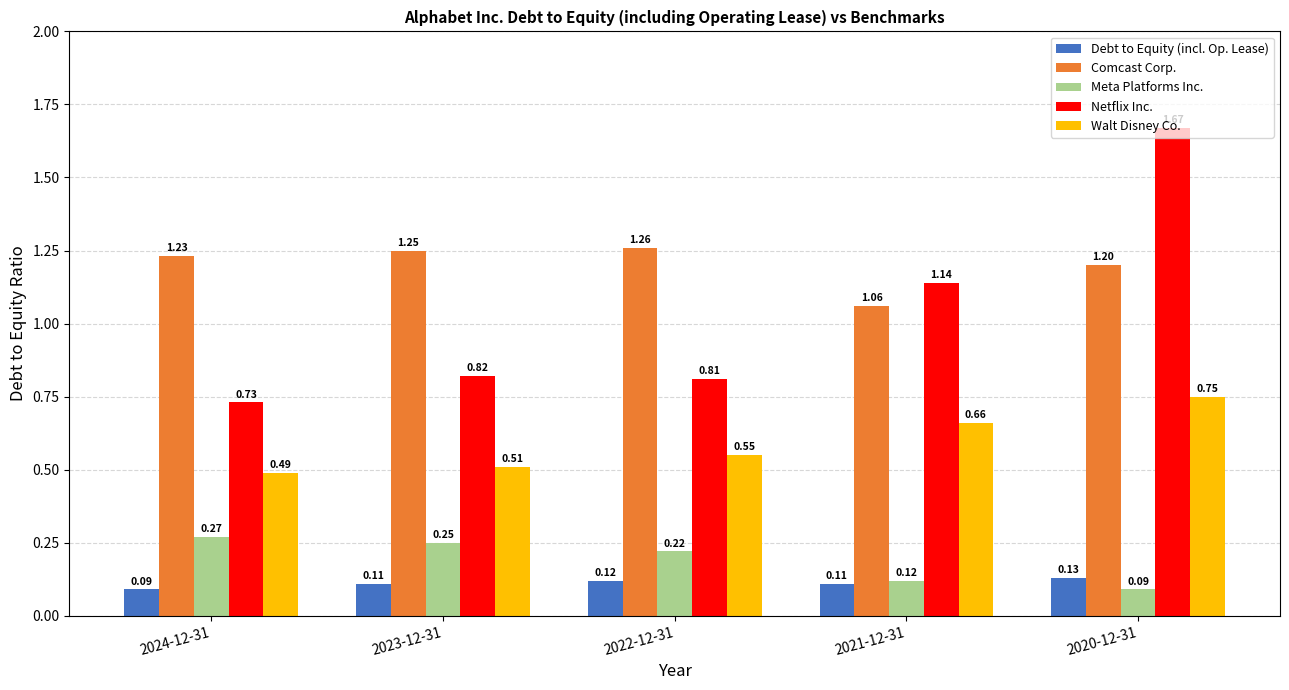

Between 2024-12-31 and 2023-12-31, which series saw the biggest shift?

Netflix Inc.